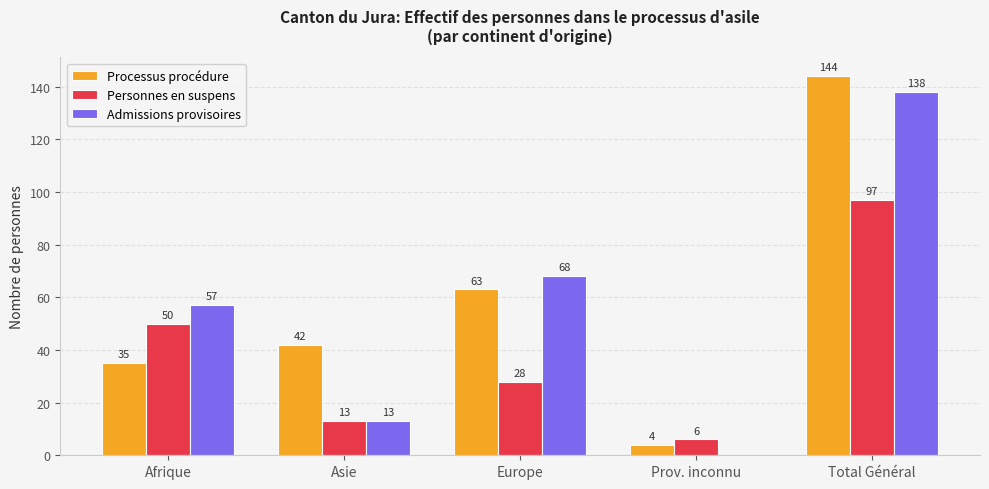

How many positive values does the Admissions provisoires series have?

4